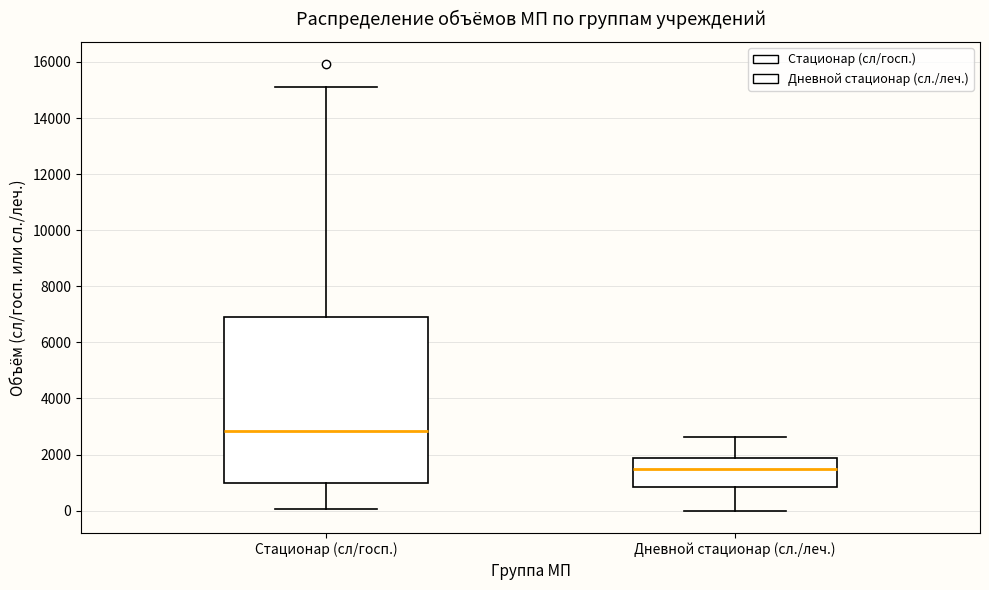

Reading left to right, transcribe this box plot: for each box, give where its median line is, the range the box spans, and where its two whiskers end, as read against the y-axis. The values are not printed on the chart, so give them approximately, as read against the axis.

Стационар (сл/госп.): median 2800, box 1000 to 7000, whiskers 0 to 15200
Дневной стационар (сл./леч.): median 1400, box 800 to 1800, whiskers 0 to 2600